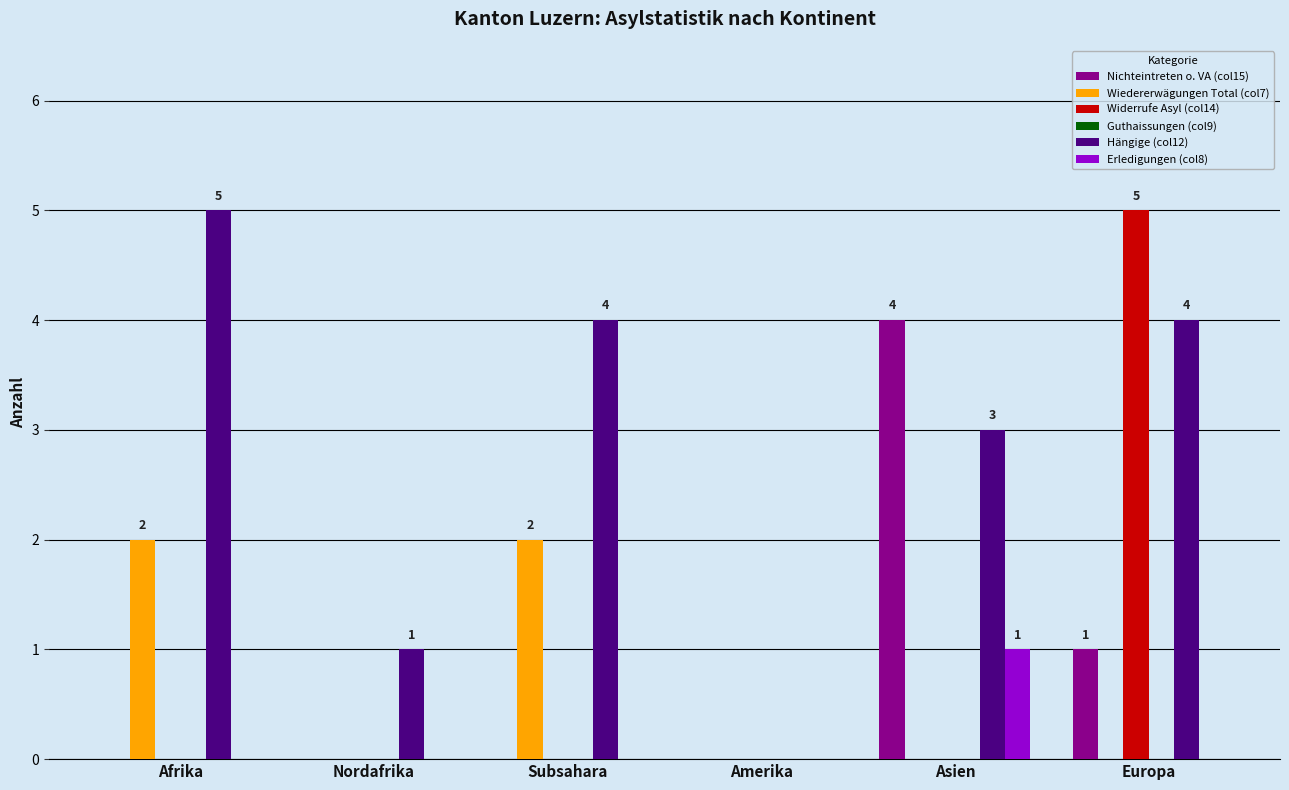

Which series has the largest total across all categories?

Hängige (col12)